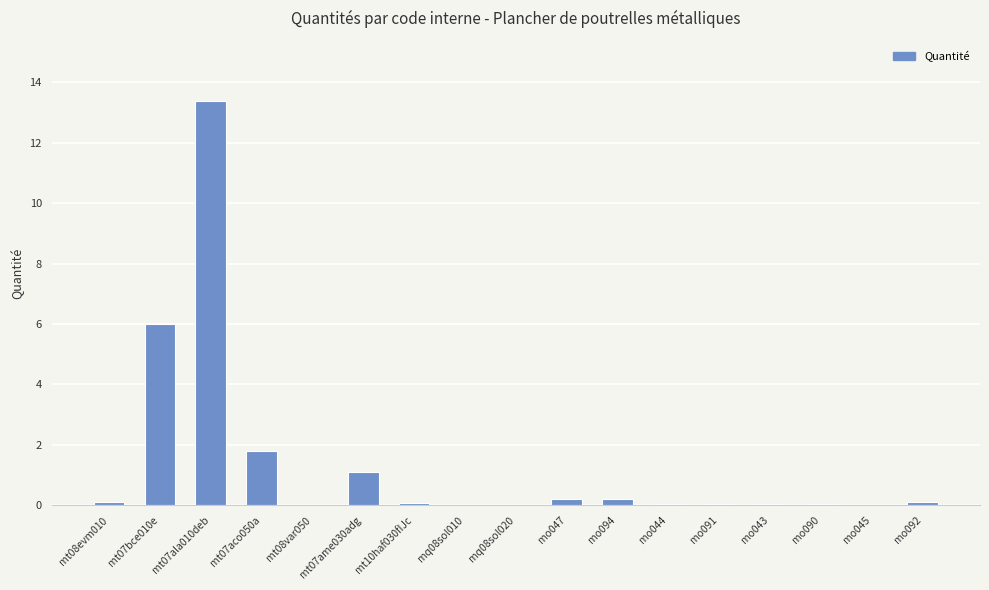

The chart shows a value of 0.1 at mt10haf030fIJc. True or false?

True